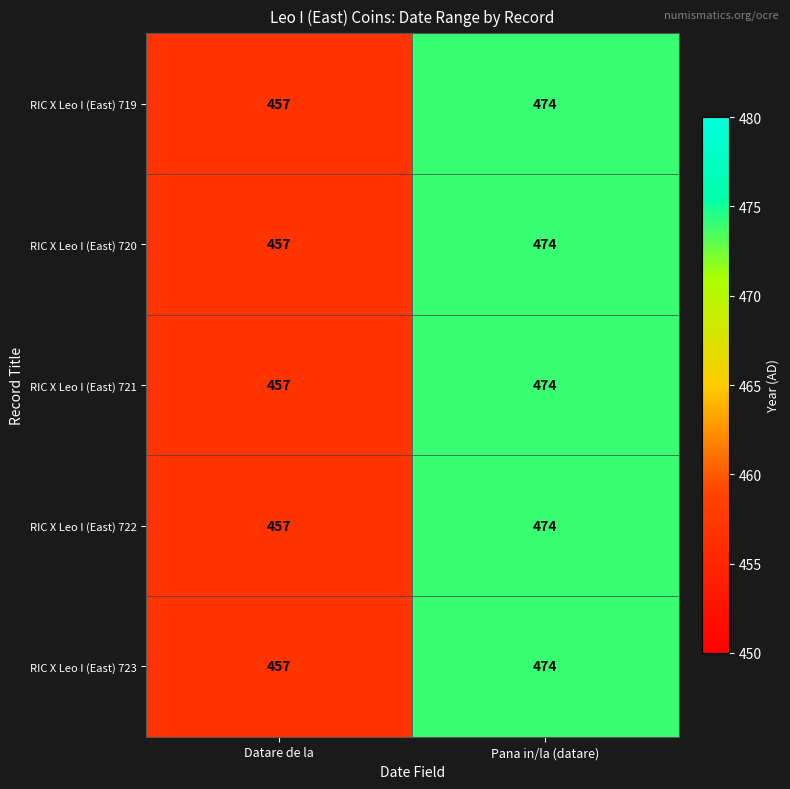

Reading left to right, what are all the values shown in this chart?

RIC X Leo I (East) 719: Datare de la=457	Pana in/la (datare)=474
RIC X Leo I (East) 720: Datare de la=457	Pana in/la (datare)=474
RIC X Leo I (East) 721: Datare de la=457	Pana in/la (datare)=474
RIC X Leo I (East) 722: Datare de la=457	Pana in/la (datare)=474
RIC X Leo I (East) 723: Datare de la=457	Pana in/la (datare)=474